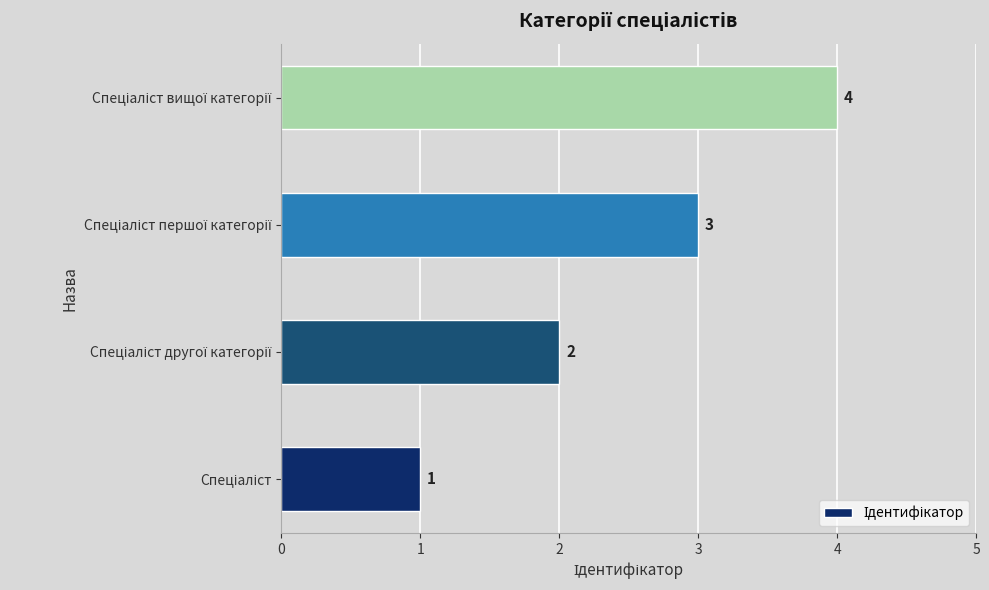

How many values are between 2 and 4?

3